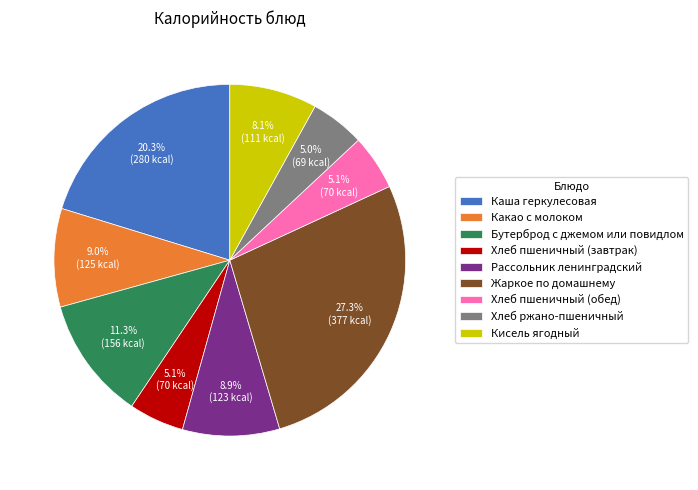

Count the number of slices in the pie.

9